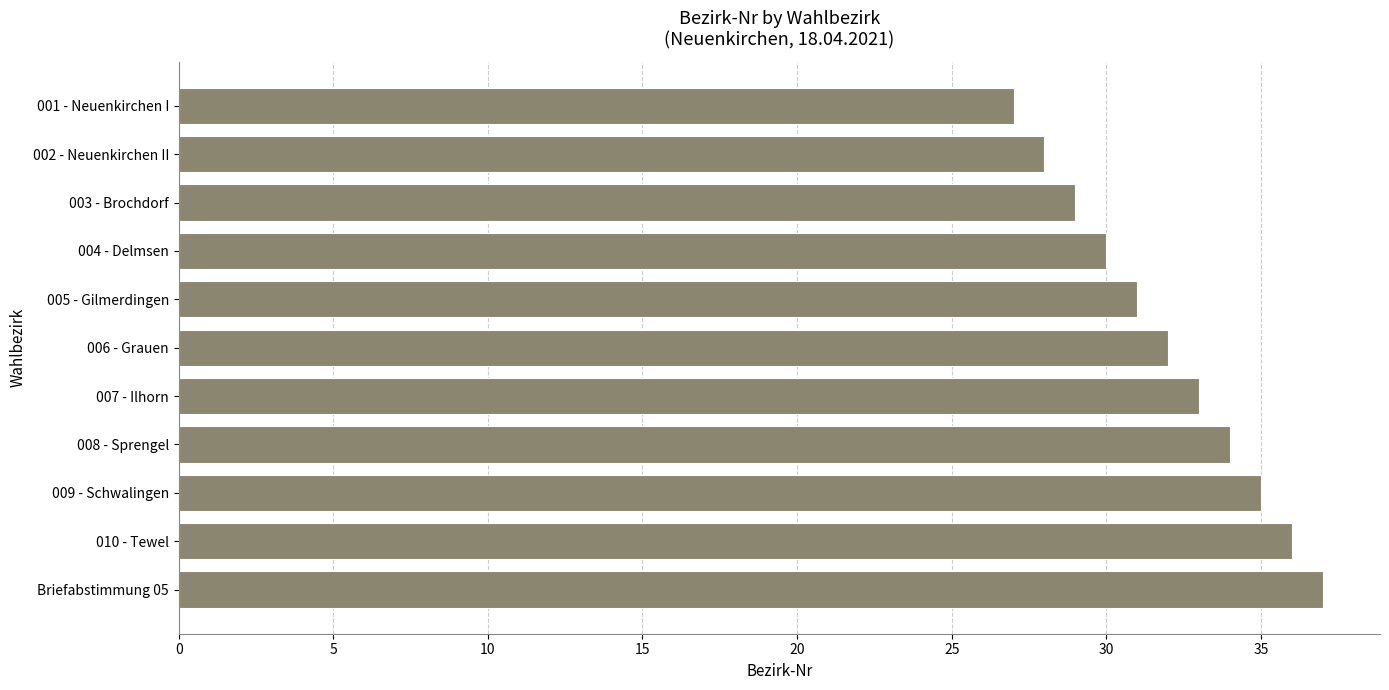

What is the average value?

32